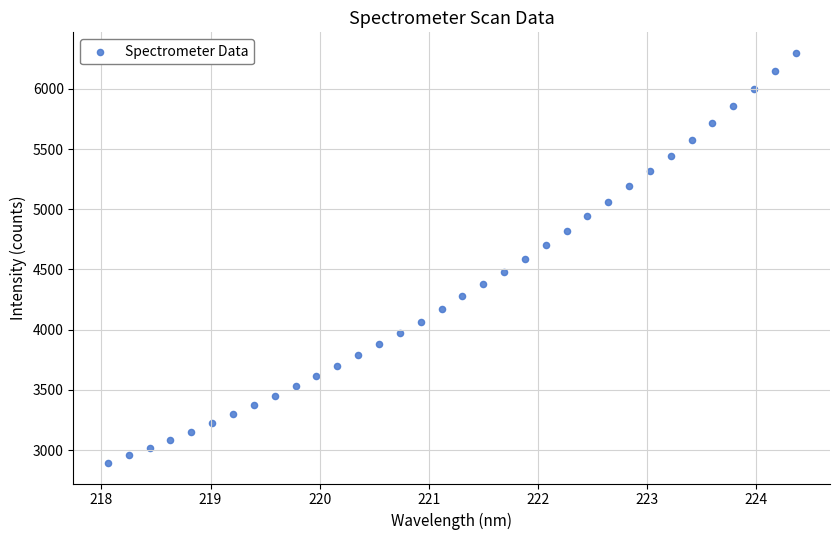

What is the range of X values (max minus min)?

6.3